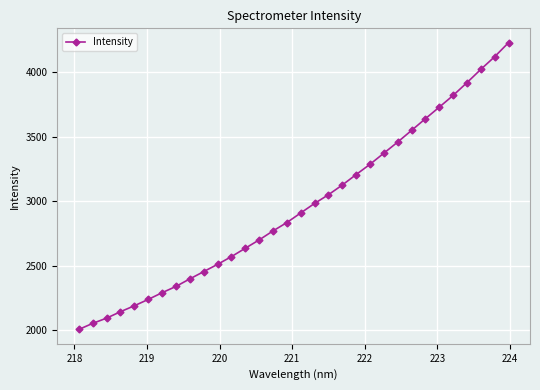

What is the average value?

2958.4